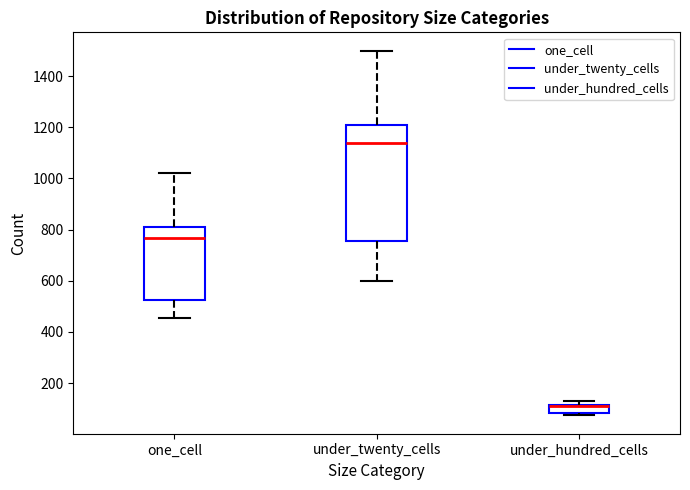

Which box is the tallest, from its lower edge to its upper edge?

under_twenty_cells